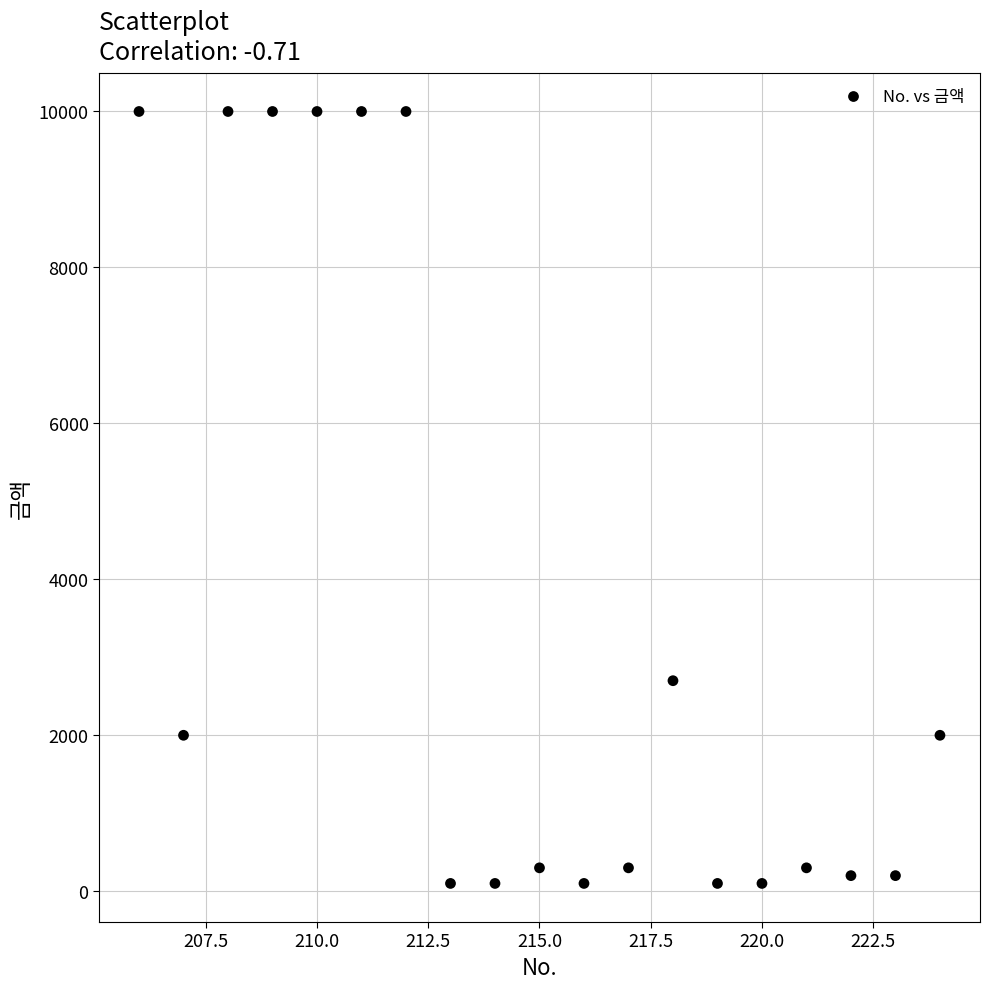

What Y value in the scatter plot is closest to 5050?

2700